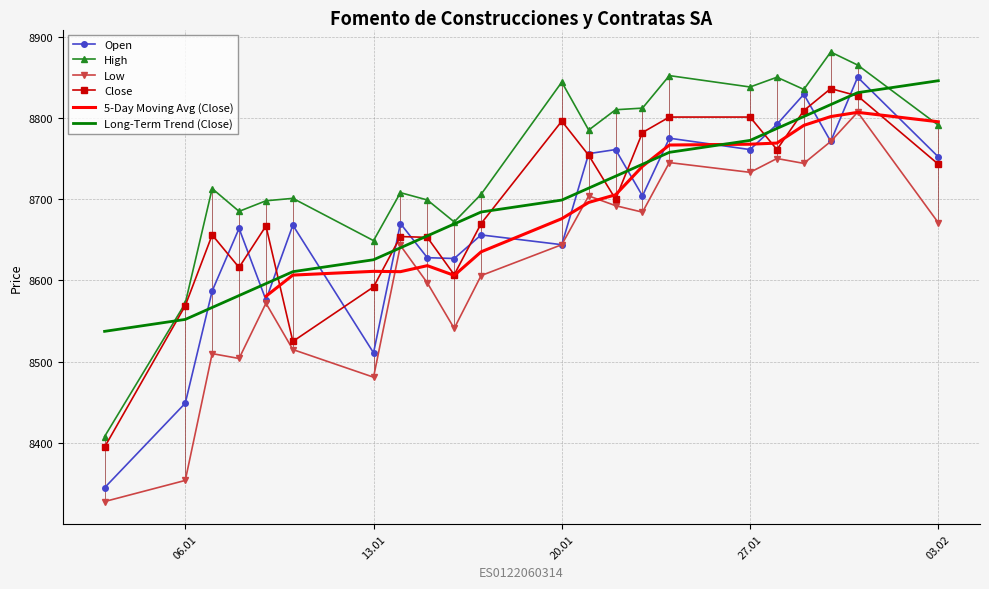

What is the difference between the Low values at 28.01.2025 and 29.01.2025?

6